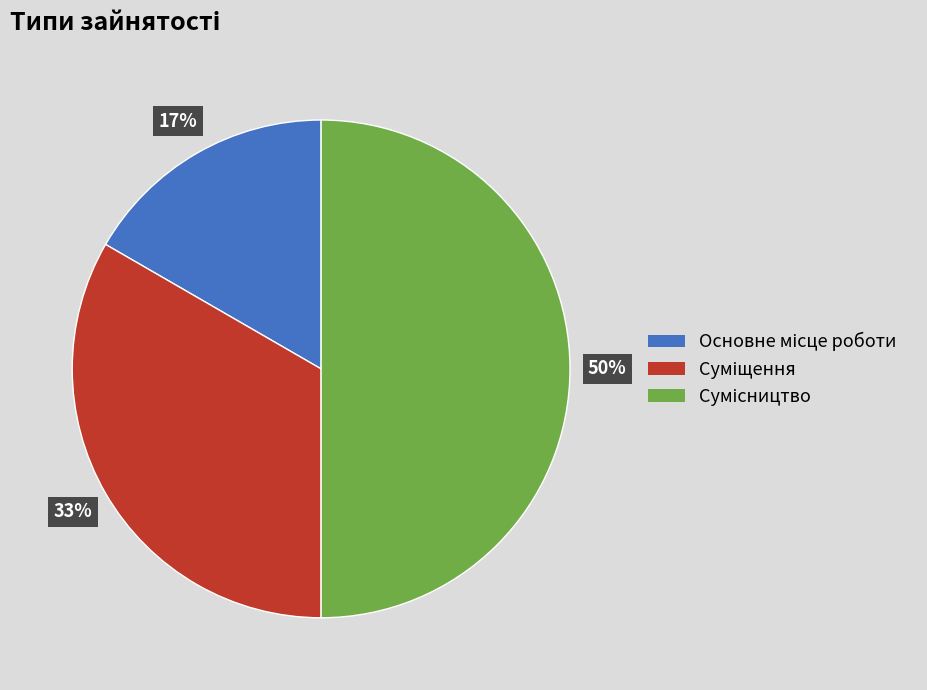

To the nearest percent, what is the average slice percentage?

33%